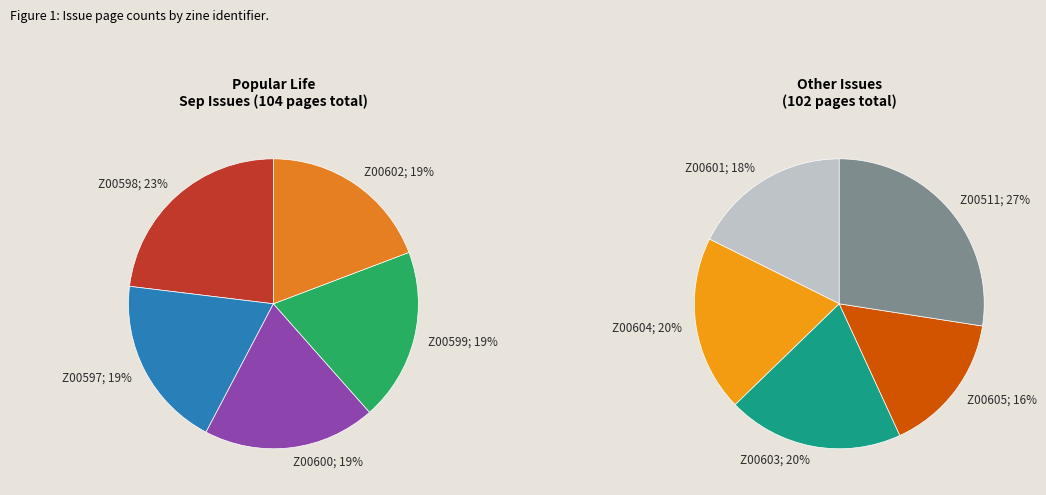

Does Z00603 (1994-09) account for over 50% of the chart?

No